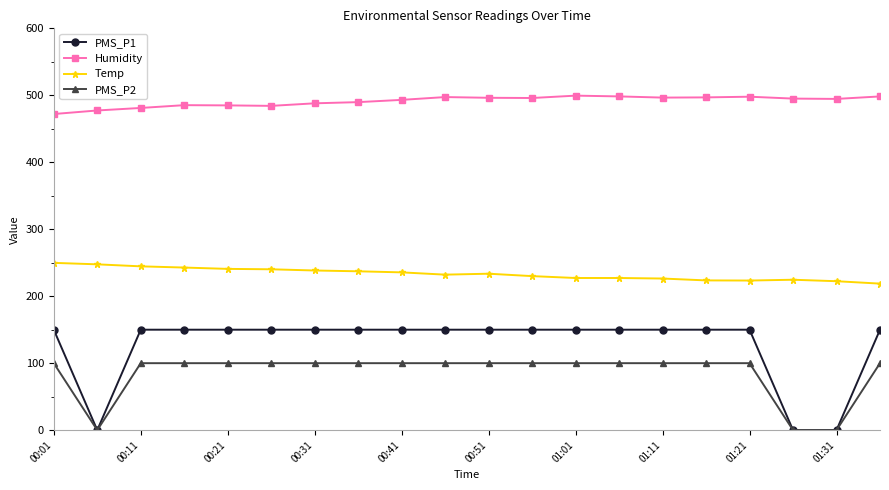

What is the value of the PMS_P2 point at the 7th from the left?

100.0